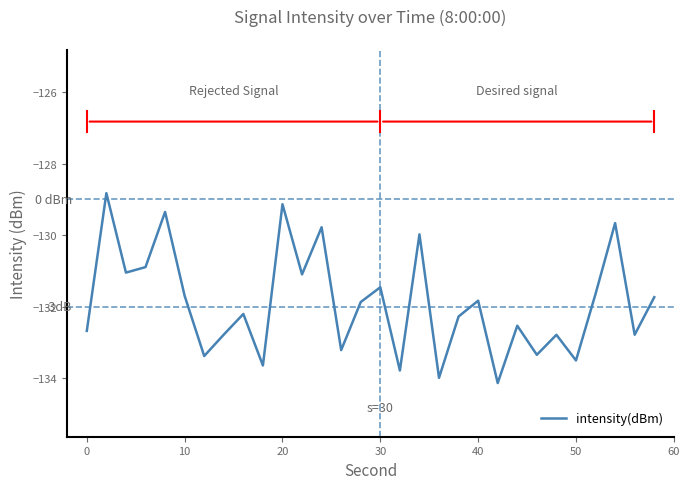

What is the maximum value shown in the chart?

-128.8